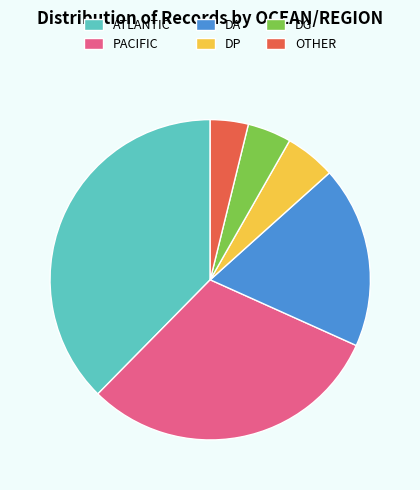

Count the number of slices in the pie.

6